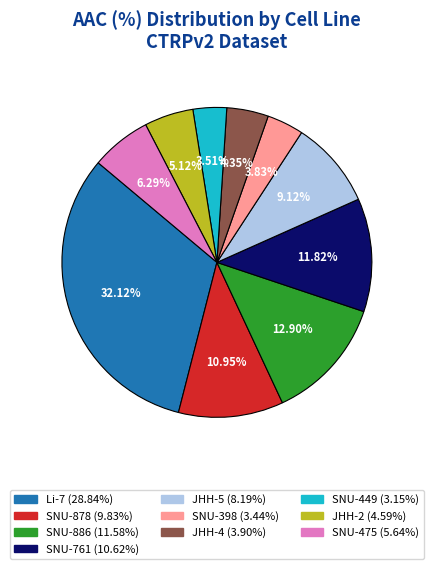

What is the largest slice in the pie chart?

Li-7